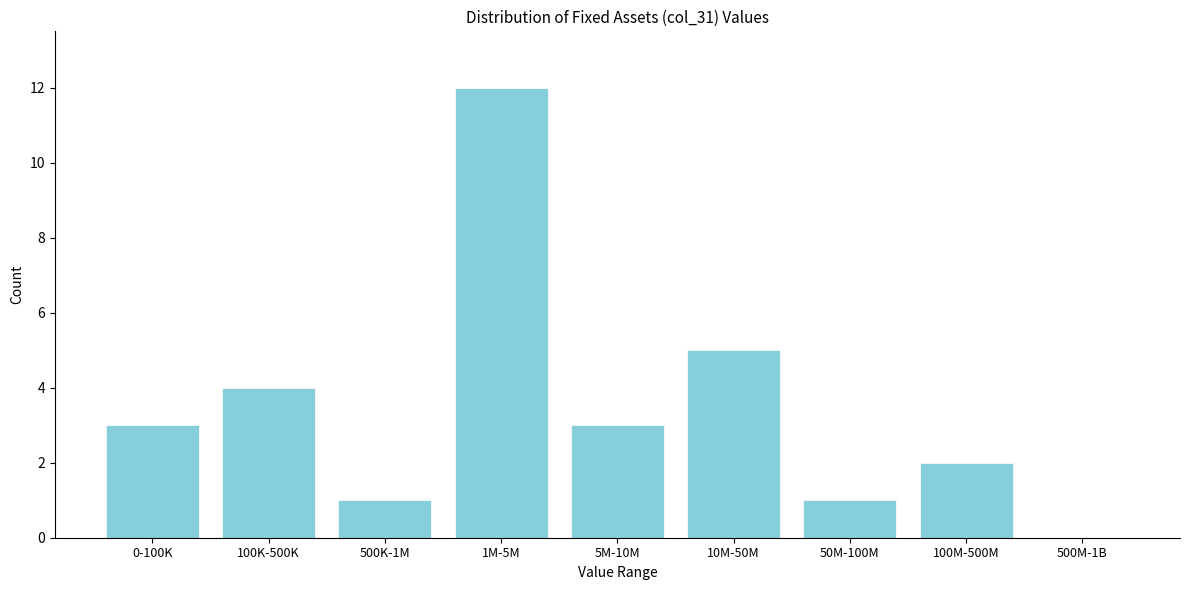

Reading left to right, what are all the values shown in this chart?

0-100K=3	100K-500K=4	500K-1M=1	1M-5M=12	5M-10M=3	10M-50M=5	50M-100M=1	100M-500M=2	500M-1B=0